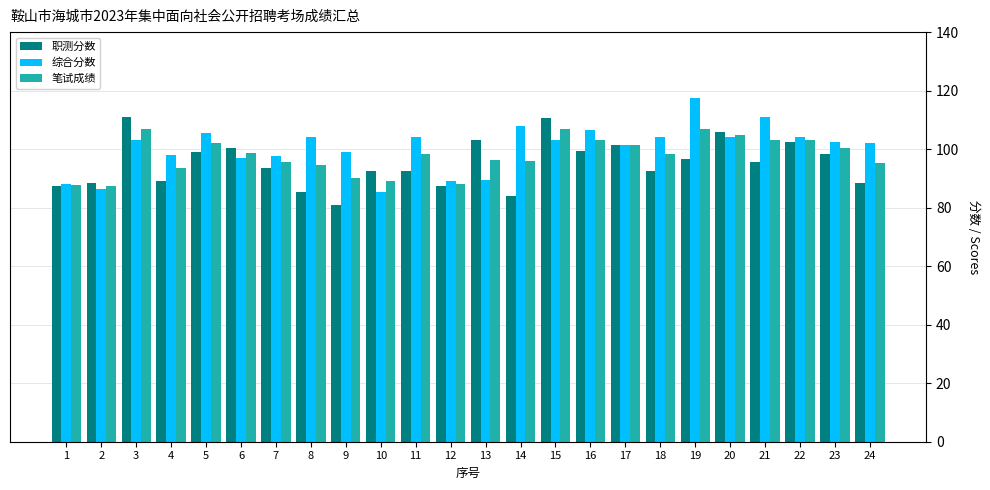

Between 12 and 14, which series saw the biggest shift?

综合分数